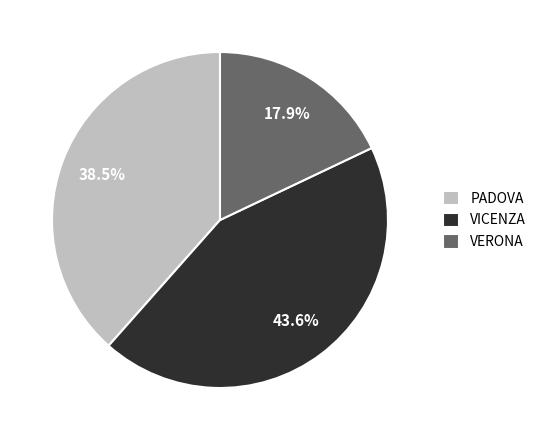

Rank the categories by value from lowest to highest.

VERONA, PADOVA, VICENZA